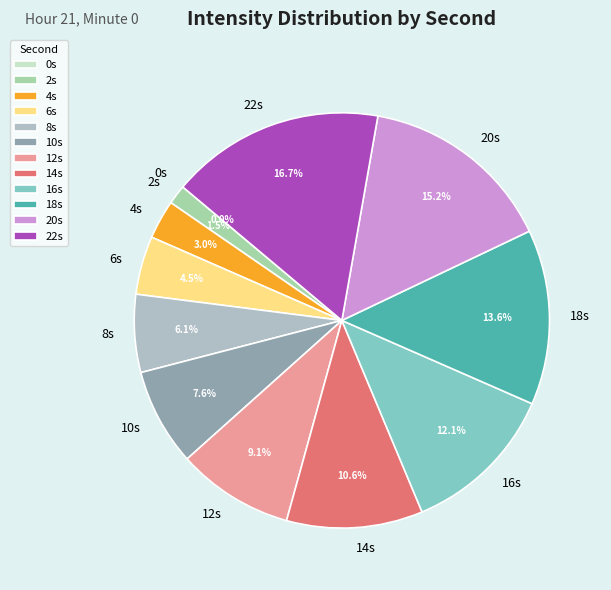

Is the sum of 0 and 22 greater than half?

No